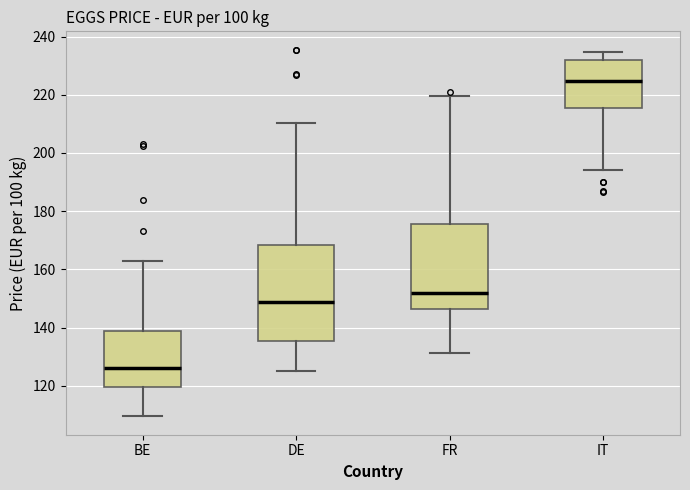

Reading left to right, read every box against the y-axis: the position of its median line, the range the box covers, and the ends of its whiskers. The values are not printed on the chart, so give them approximately, as read against the axis.

BE: median 126, box 120 to 138, whiskers 110 to 164
DE: median 148, box 136 to 168, whiskers 126 to 210
FR: median 152, box 146 to 176, whiskers 132 to 220
IT: median 224, box 216 to 232, whiskers 194 to 234